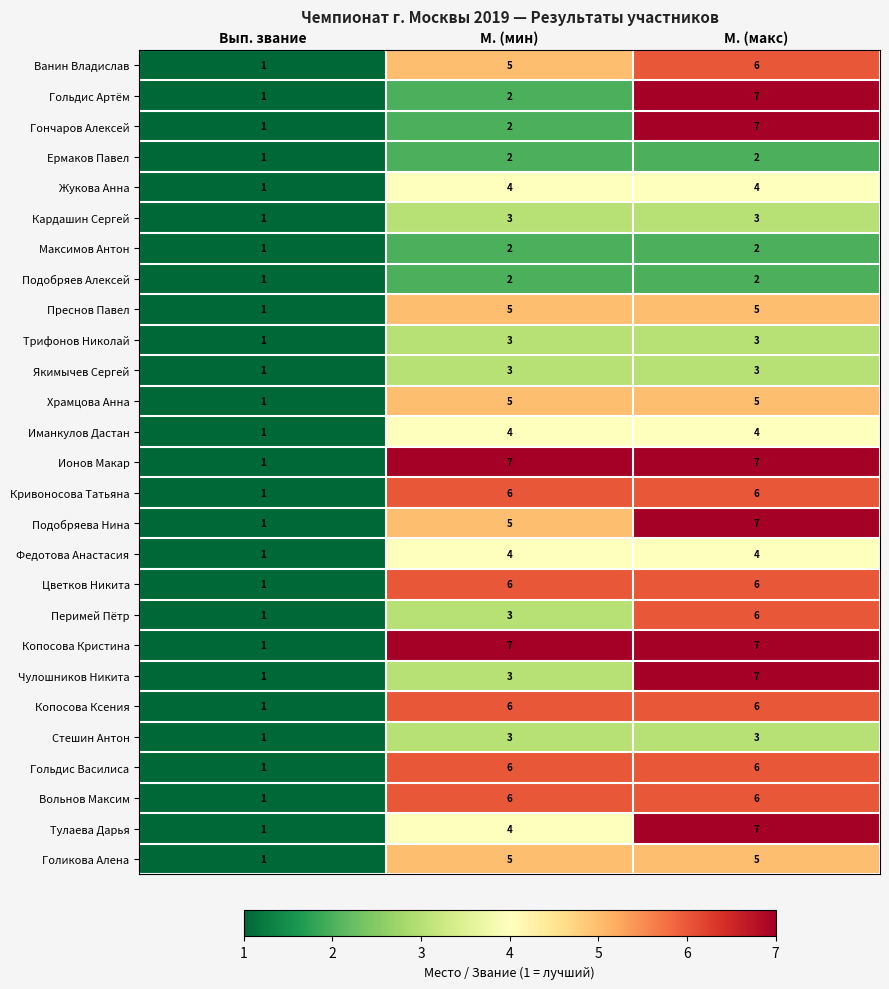

How many categories are shown in the chart?

3